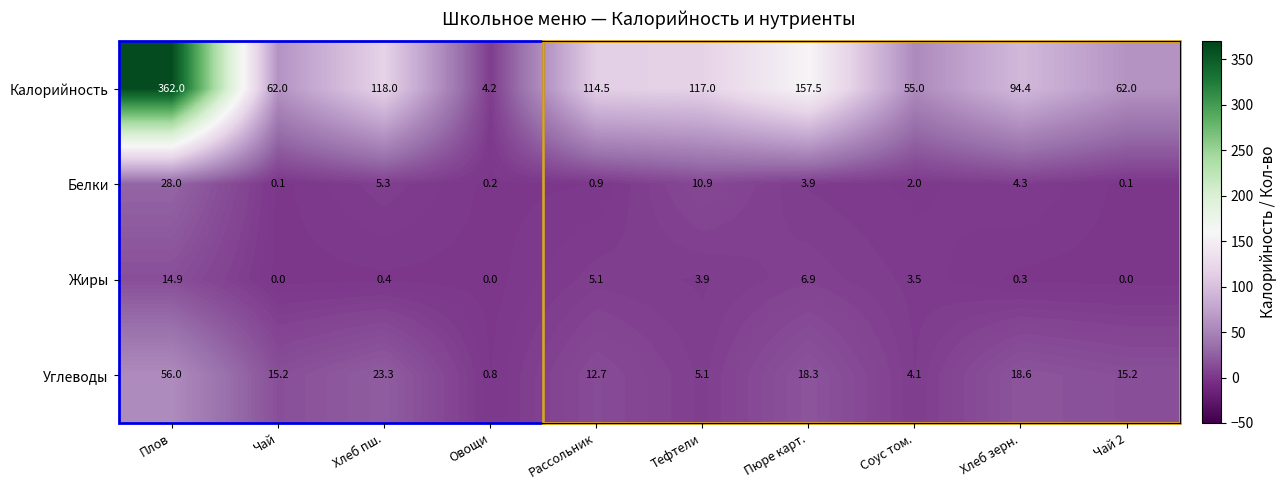

What is the average value of the Жиры series?

3.5